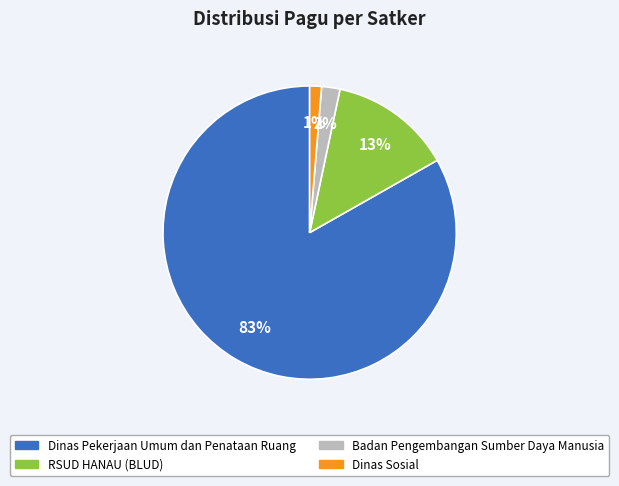

To the nearest percent, what portion does Badan Pengembangan Sumber Daya Manusia represent?

2%